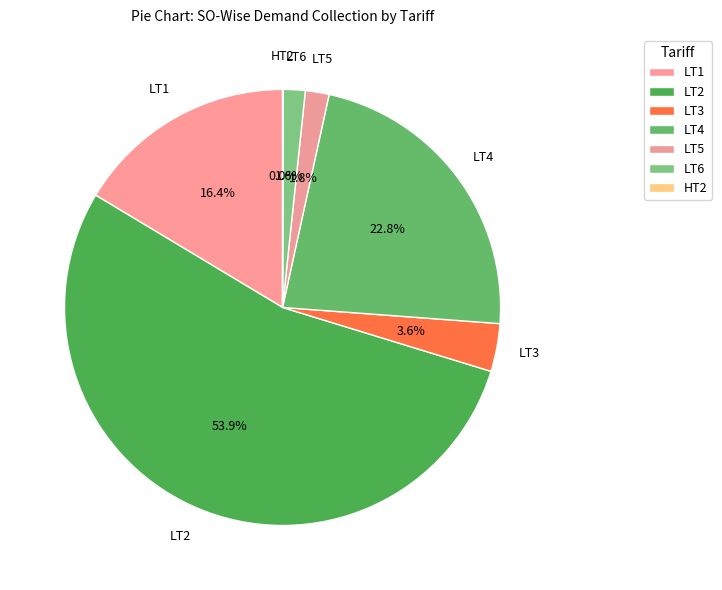

To the nearest percent, what is the difference between the largest and smallest slice percentages?

54%